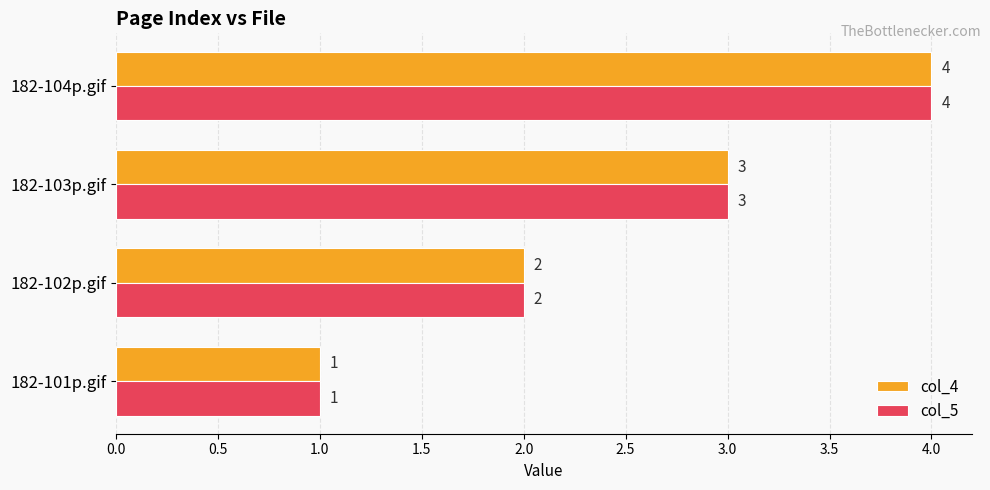

Is the value of col_5 at 182-102p.gif greater than the value of col_4 at 182-103p.gif?

No